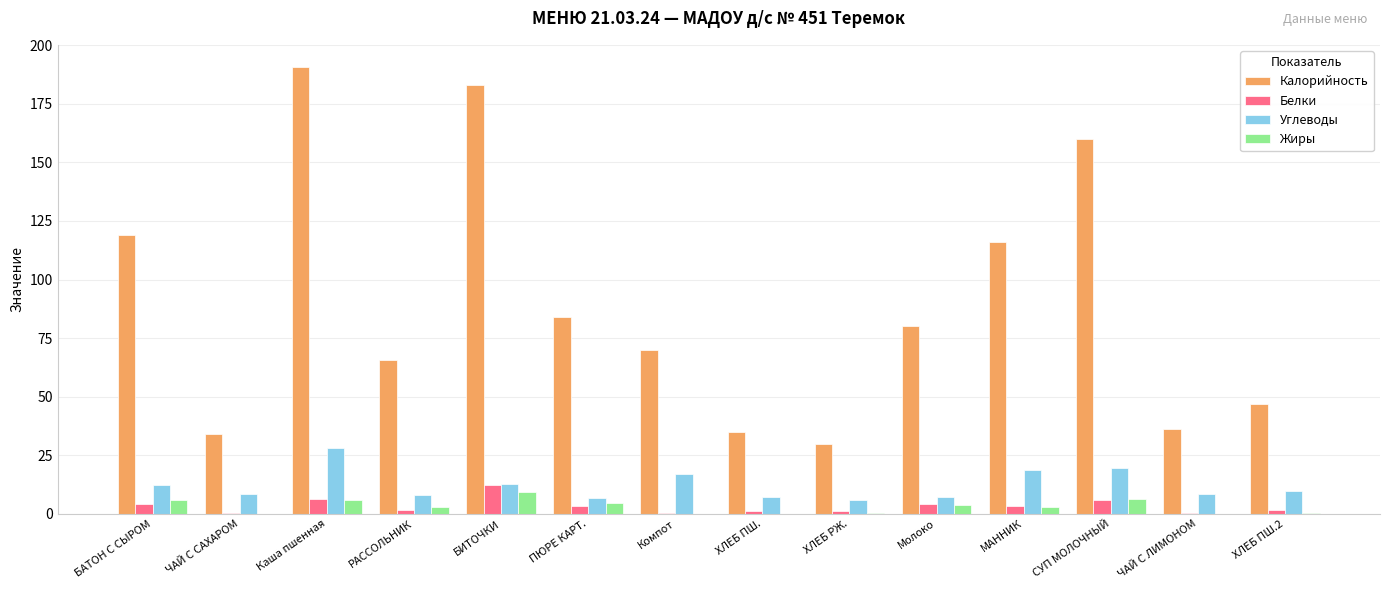

Which series has the largest total across all categories?

Калорийность